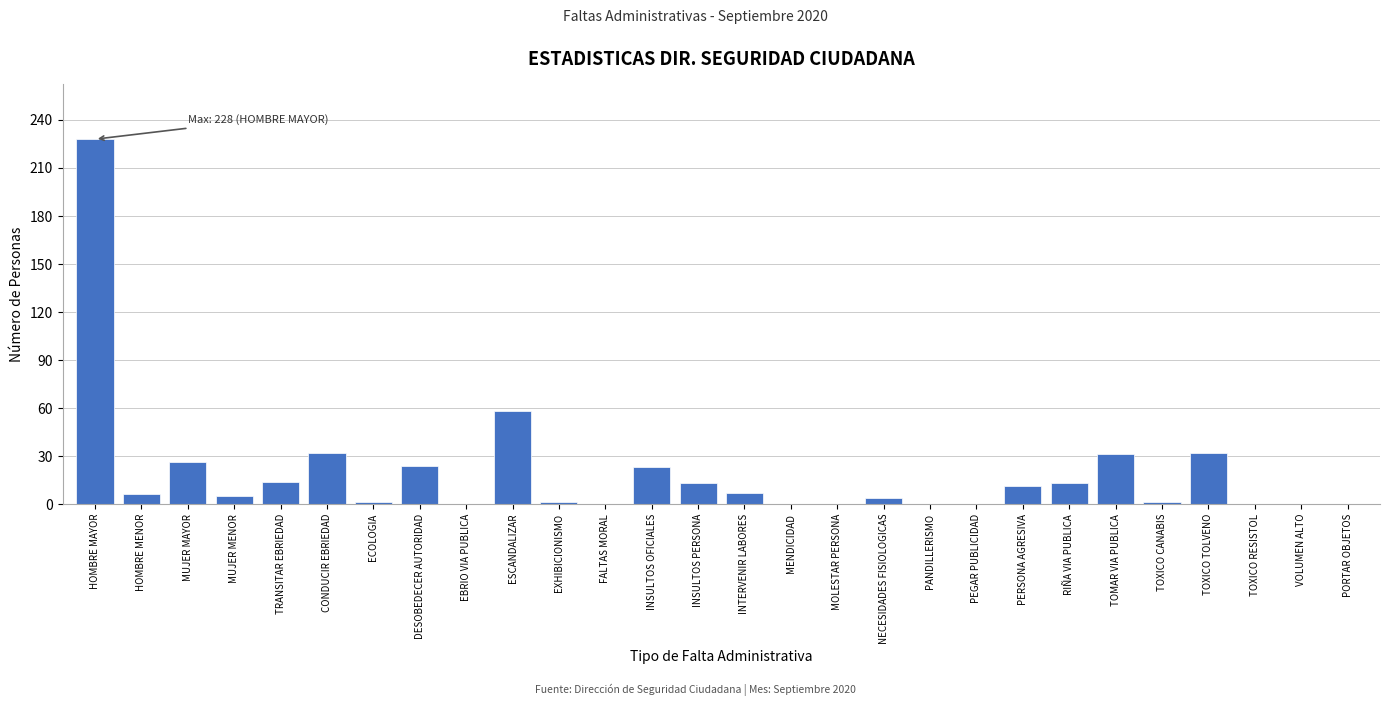

Where is the data nearest to the value 114?

ESCANDALIZAR